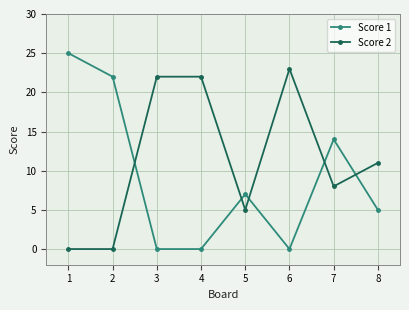

Reading left to right, list all the values displayed in this chart.

Score 1: 25	22	0	0	7	0	14	5
Score 2: 0	0	22	22	5	23	8	11